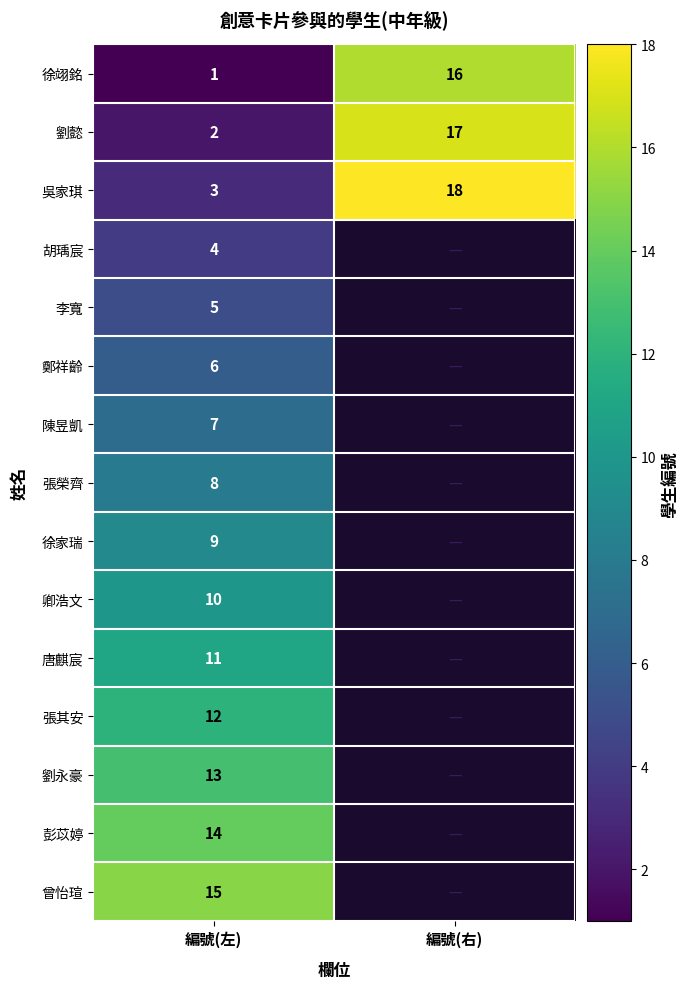

Rank the series at 編號(左) from lowest to highest value.

徐翊銘, 劉懿, 吳家琪, 胡瑀宸, 李寬, 鄭祥齡, 陳昱凱, 張榮齊, 徐家瑞, 卿浩文, 唐麒宸, 張其安, 劉永豪, 彭苡婷, 曾怡瑄